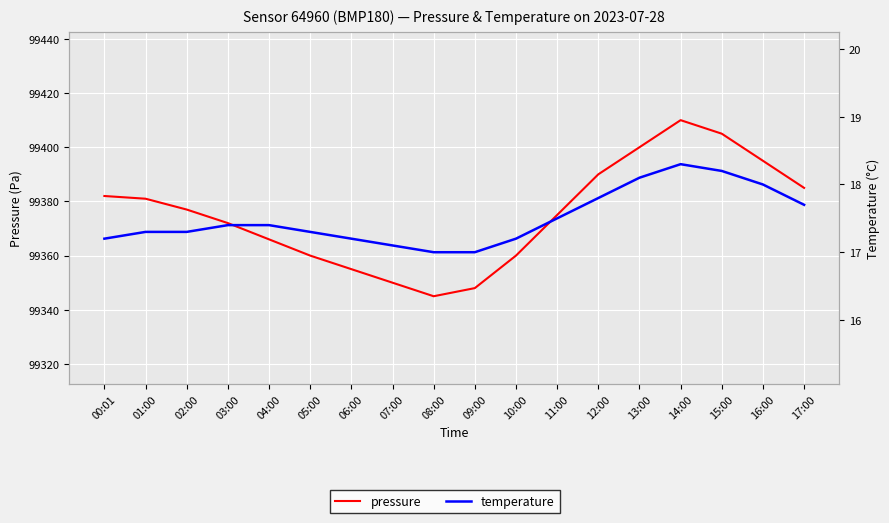

What is the sum of all temperature values?

315.0